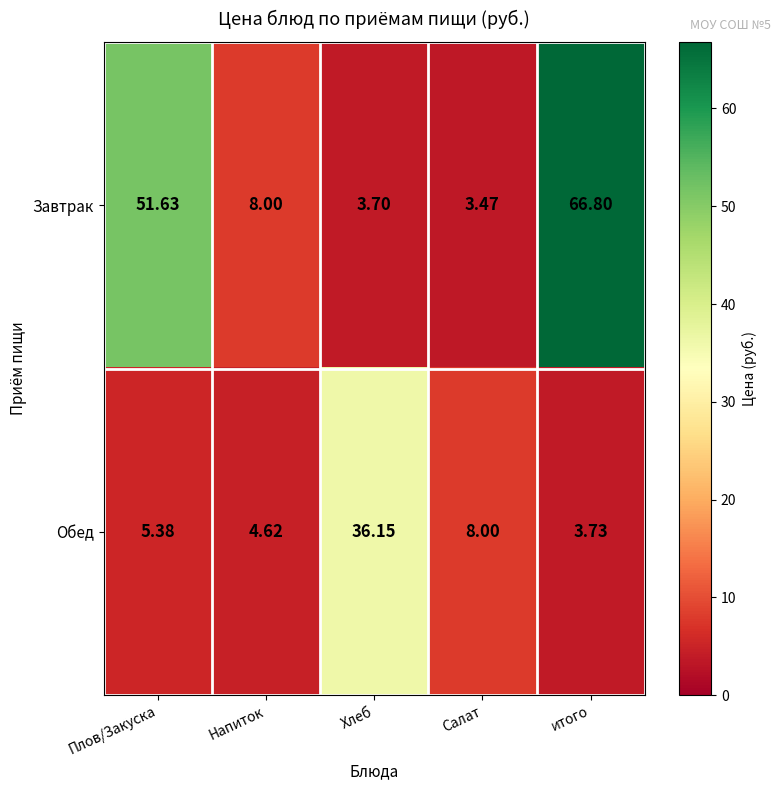

Between Напиток and итого, which series saw the biggest shift?

Завтрак